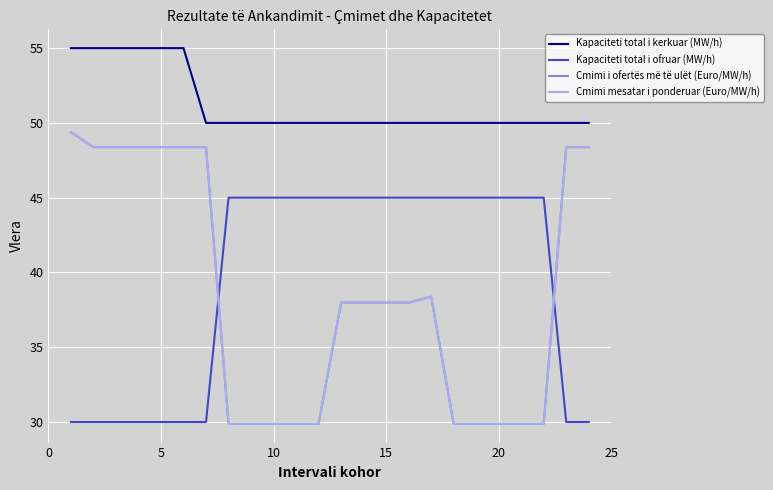

Does the chart have visible grid lines?

Yes